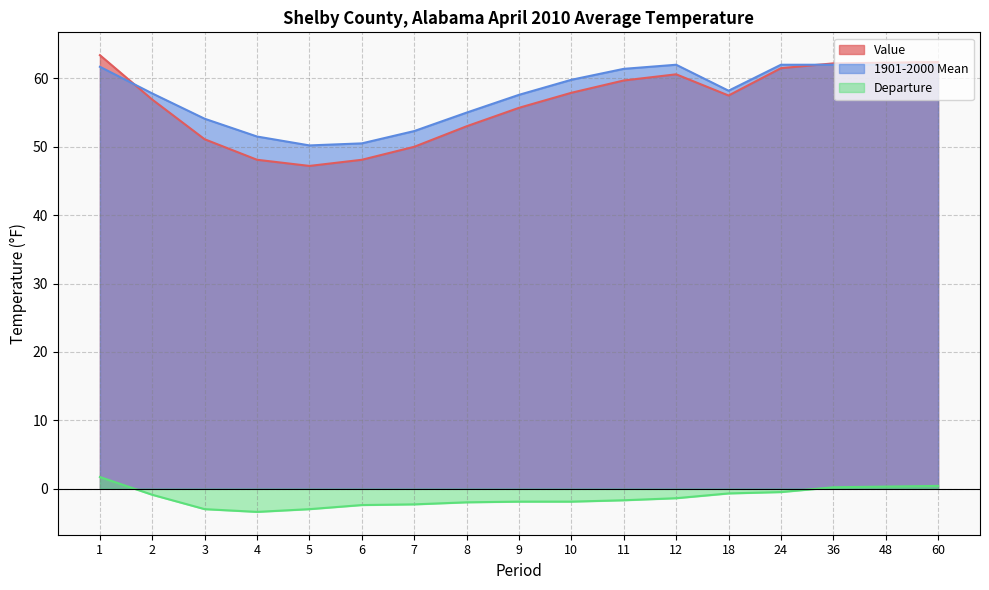

What is the value of the 1901-2000 Mean point at the 5th from the left?

50.2